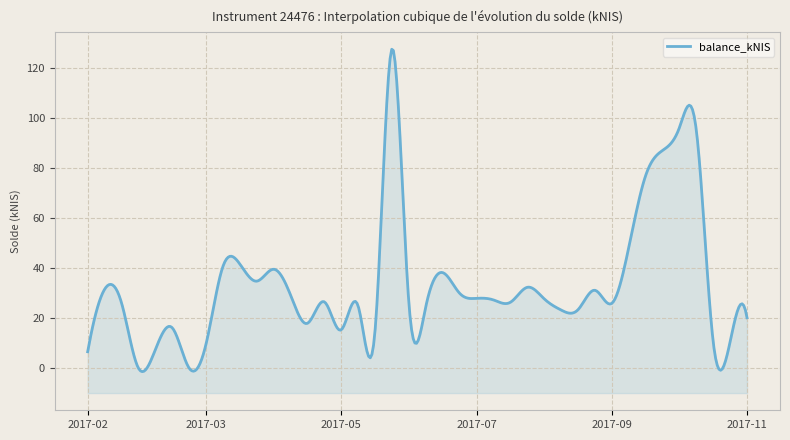

True or false: there are more than 0 points higher than both neighbors.

True